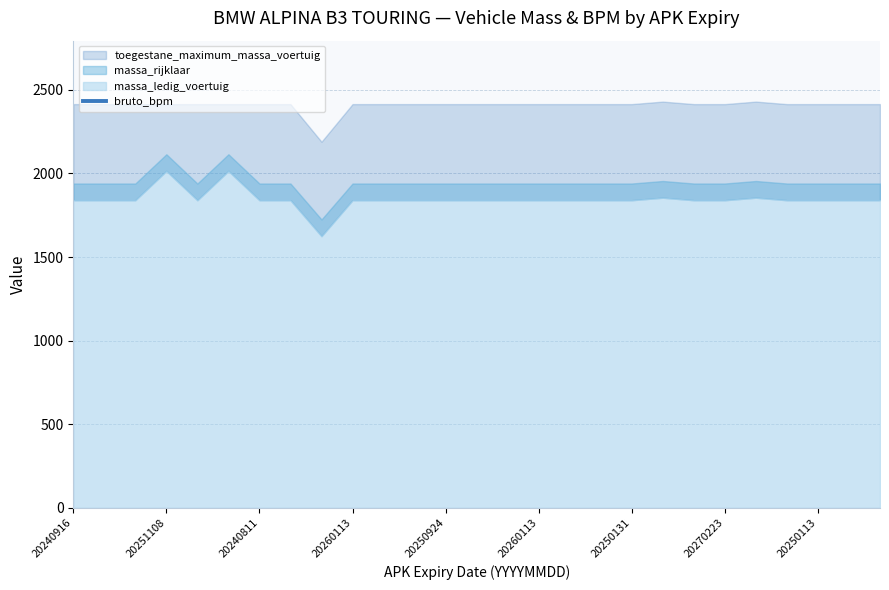

What is the sum of the values at 10 and 19?

68602